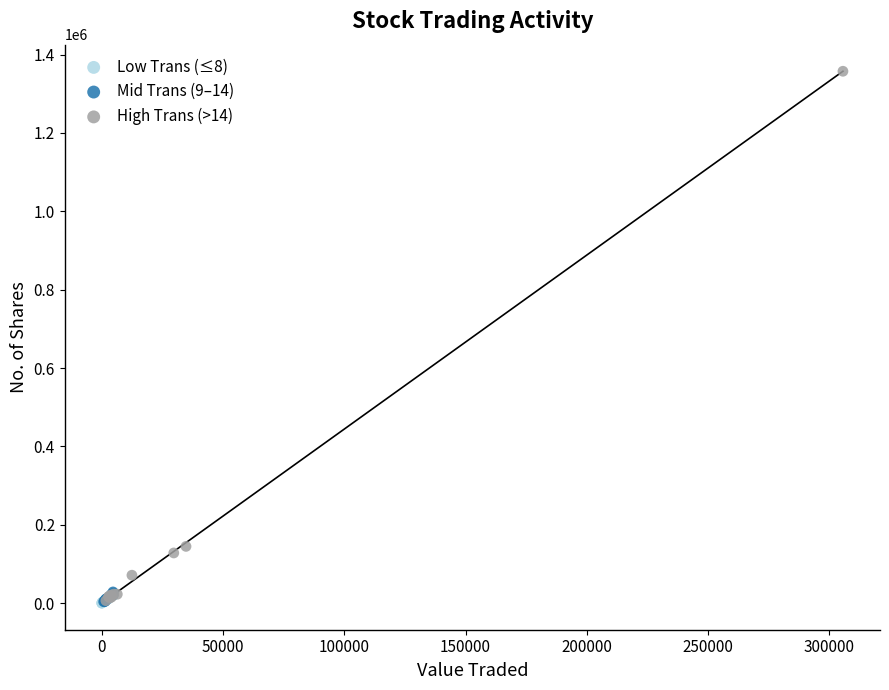

Which series has the largest Y range (max minus min)?

High Trans (>14)